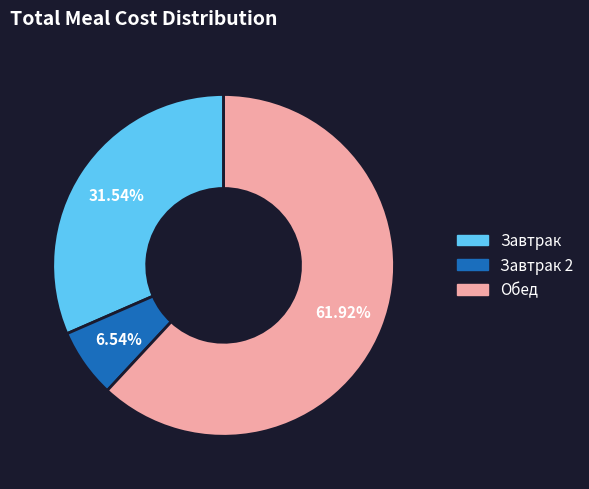

Rank the categories by value from lowest to highest.

Завтрак 2, Завтрак, Обед